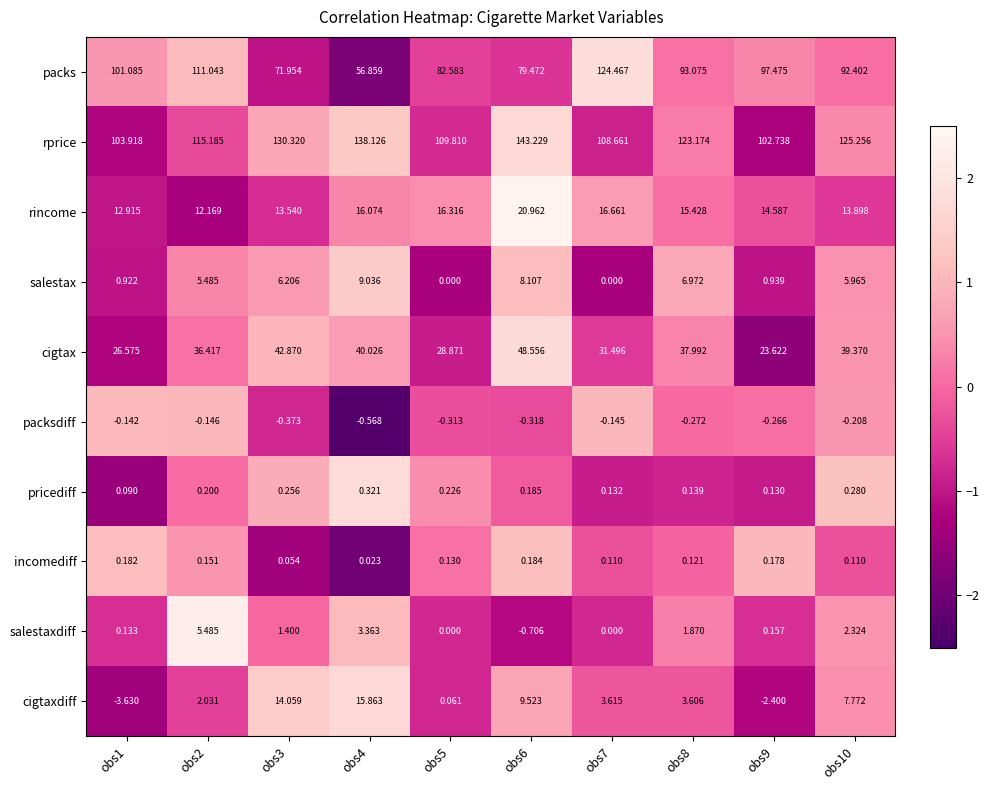

Between obs4 and obs5, which series saw the biggest shift?

rprice